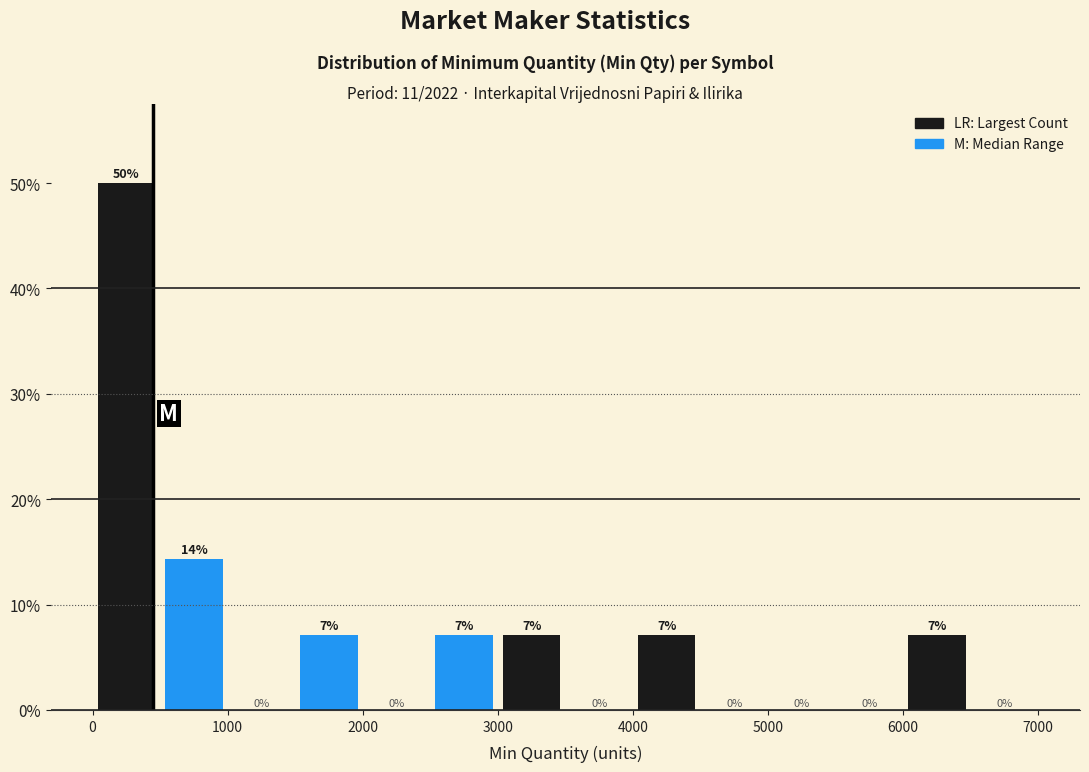

Which range on the x-axis has the tallest bar?

0 to 500